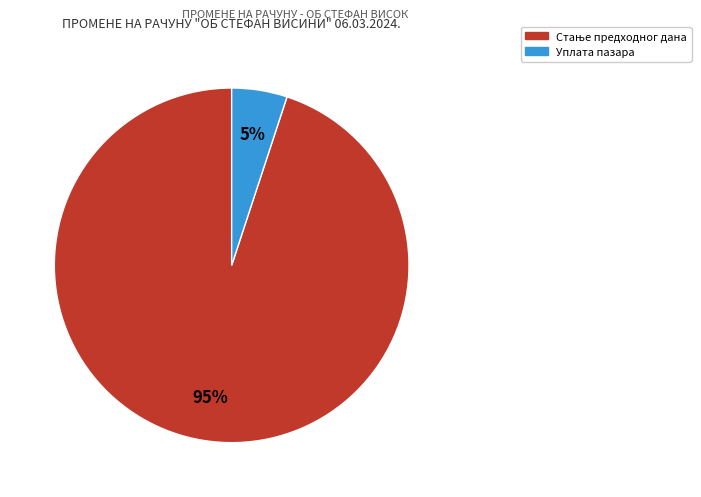

To the nearest percent, what is the difference between the largest and smallest slice percentages?

90%